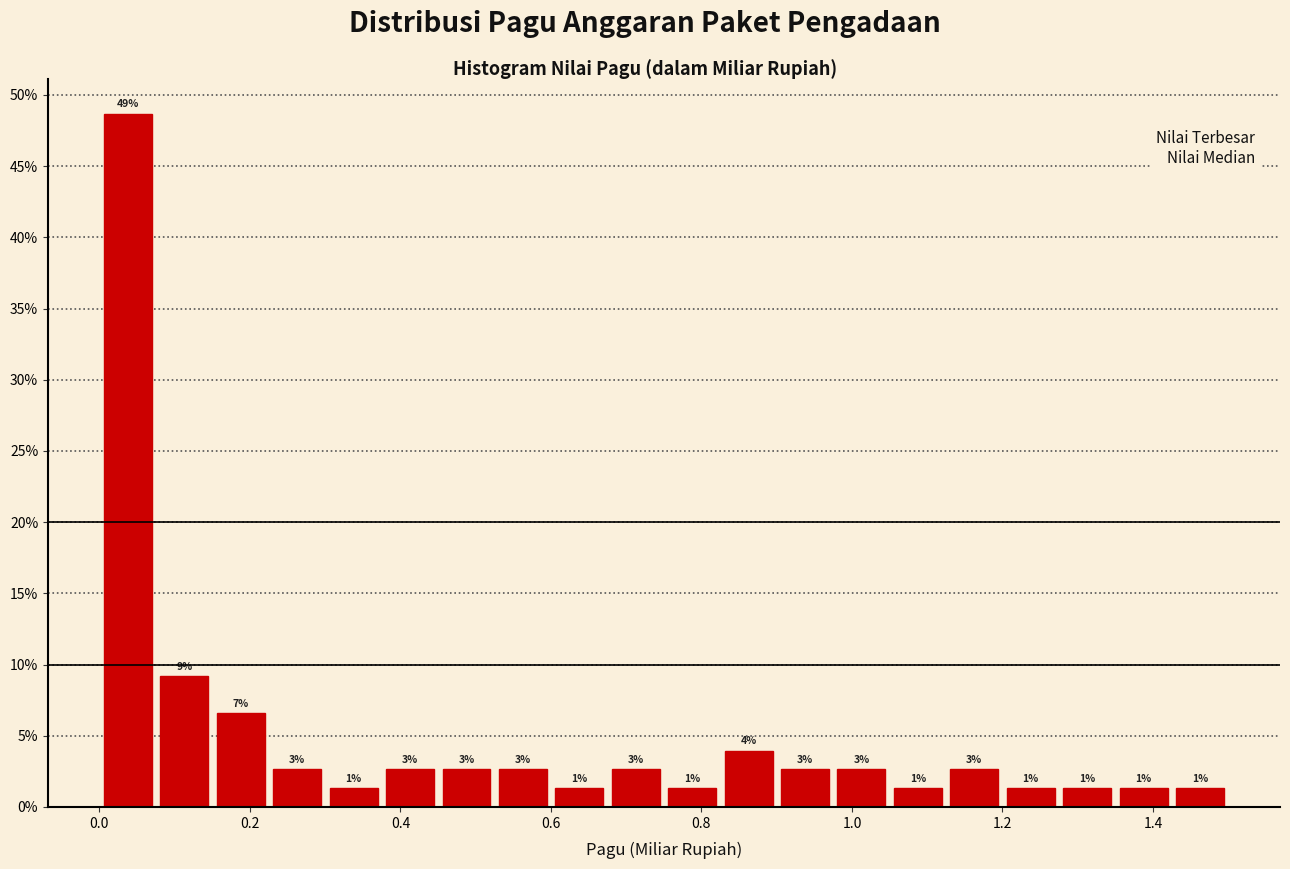

Read against the x-axis, roughly where is the centre of the tallest bar?

0.04